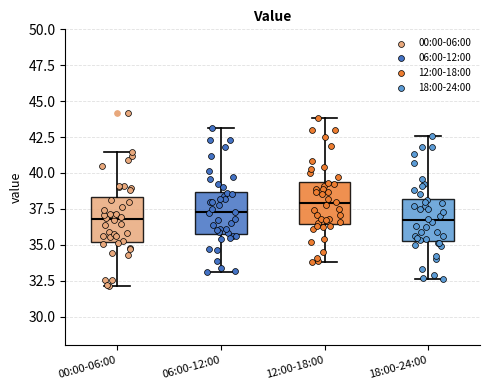

Reading left to right, transcribe this box plot: for each box, give where its median line is, the range the box spans, and where its two whiskers end, as read against the y-axis. The values are not printed on the chart, so give them approximately, as read against the axis.

00:00-06:00: median 37.0, box 35.0 to 38.5, whiskers 32.0 to 41.5
06:00-12:00: median 37.5, box 36.0 to 38.5, whiskers 33.0 to 43.0
12:00-18:00: median 38.0, box 36.5 to 39.5, whiskers 34.0 to 44.0
18:00-24:00: median 36.5, box 35.5 to 38.0, whiskers 32.5 to 42.5